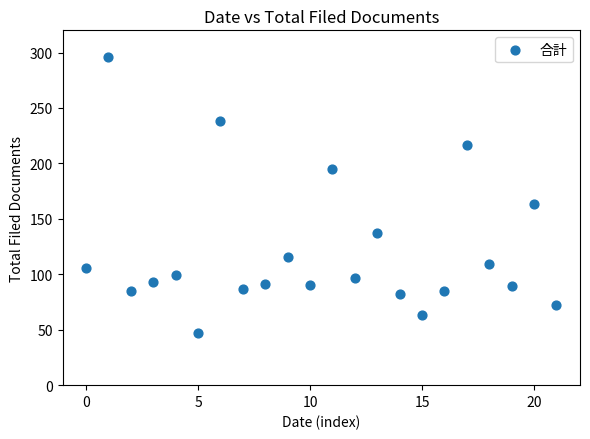

What is the range of Y values (max minus min)?

249